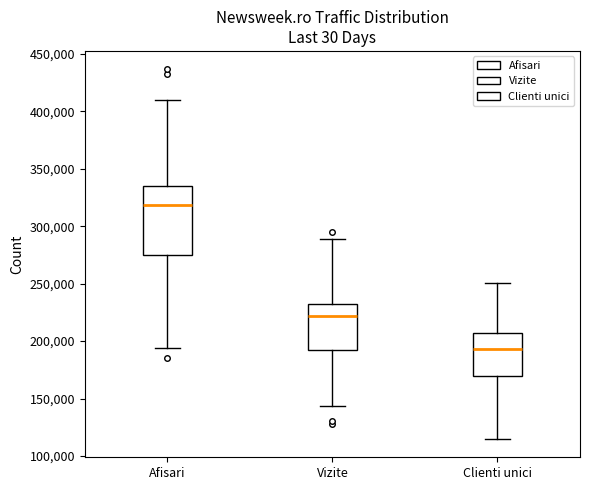

Reading left to right, transcribe this box plot: for each box, give where its median line is, the range the box spans, and where its two whiskers end, as read against the y-axis. The values are not printed on the chart, so give them approximately, as read against the axis.

Afisari: median 320000, box 275000 to 335000, whiskers 195000 to 410000
Vizite: median 220000, box 190000 to 230000, whiskers 145000 to 290000
Clienti unici: median 195000, box 170000 to 205000, whiskers 115000 to 250000